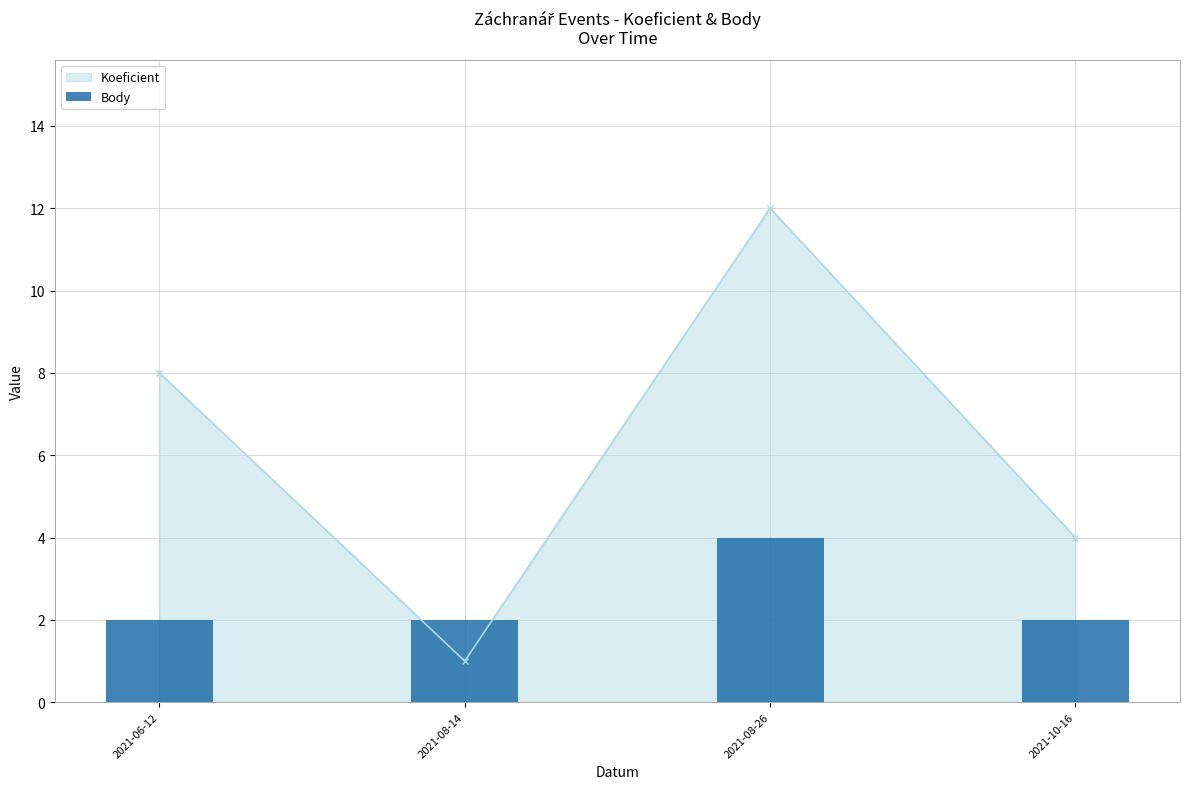

What is the highest value of the Koeficient series?

12